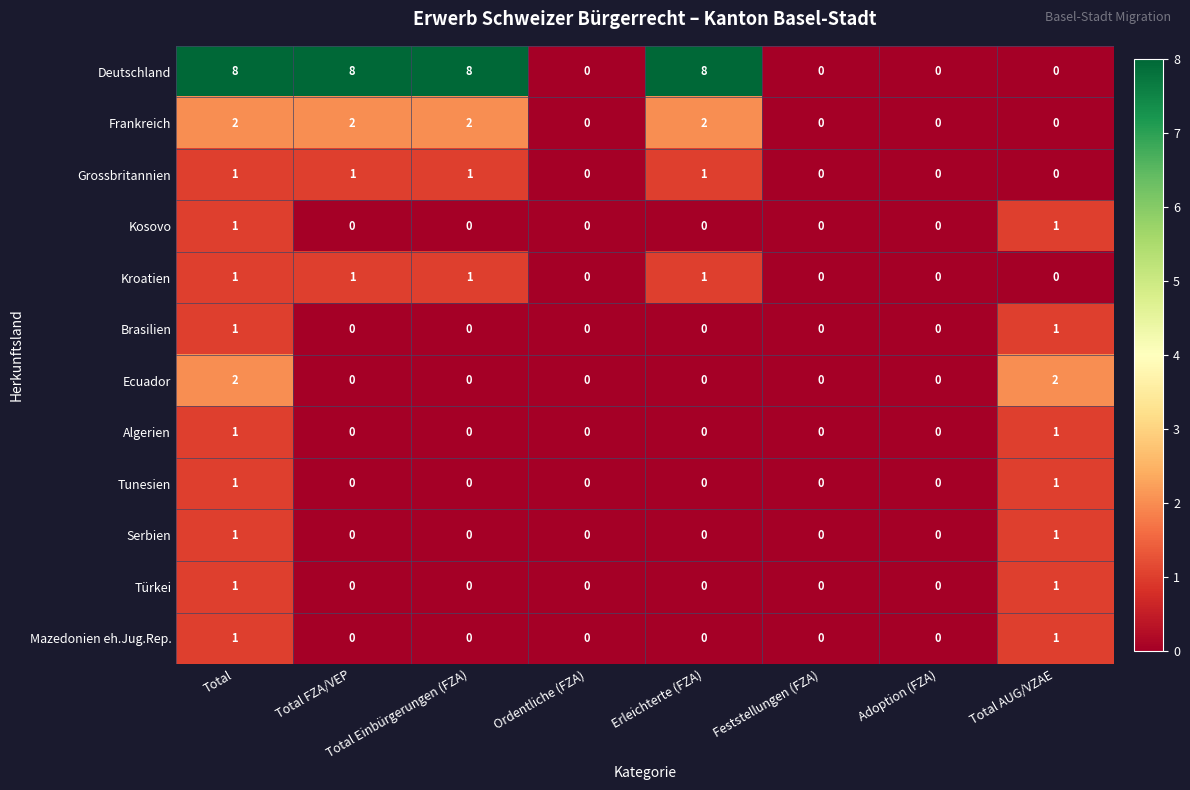

True or false: Kosovo has a value of 0 at Total FZA/VEP.

True